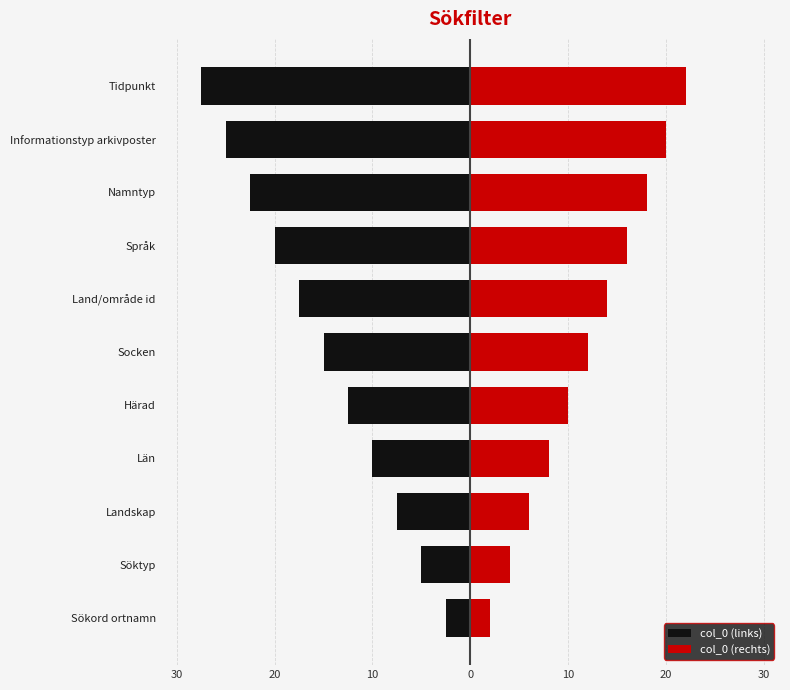

At how many categories does at least one series exceed -23?

11